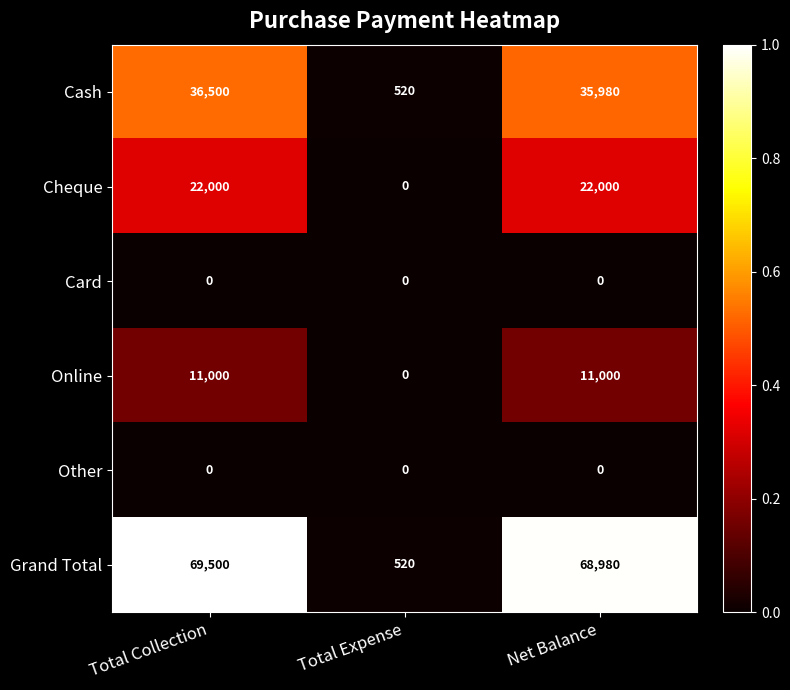

What is the difference between the maximum and minimum values in the Cheque series?

22000